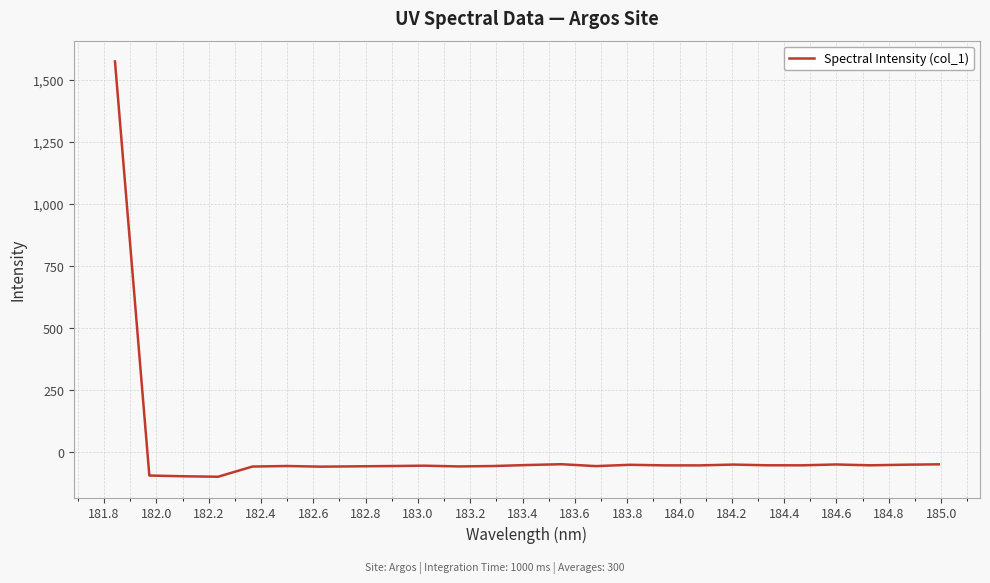

What is the greatest value displayed?

1573.8